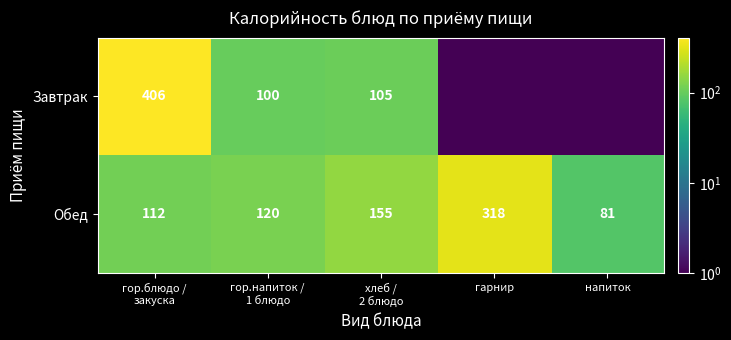

At гор.блюдо /
закуска, list the series in order from smallest to largest.

Обед, Завтрак